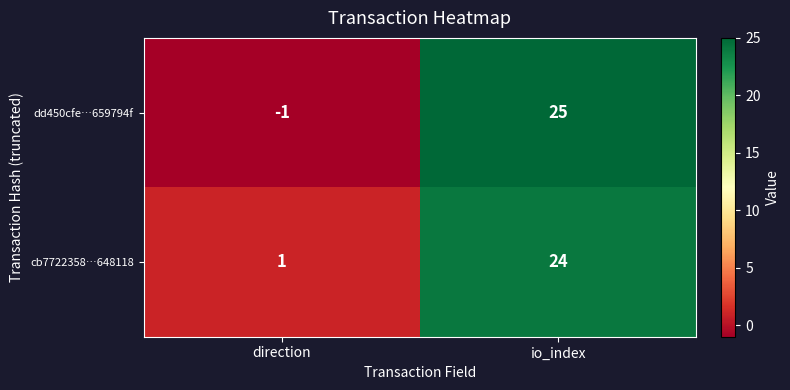

At which label is dd450cfe…659794f closest to 12?

direction